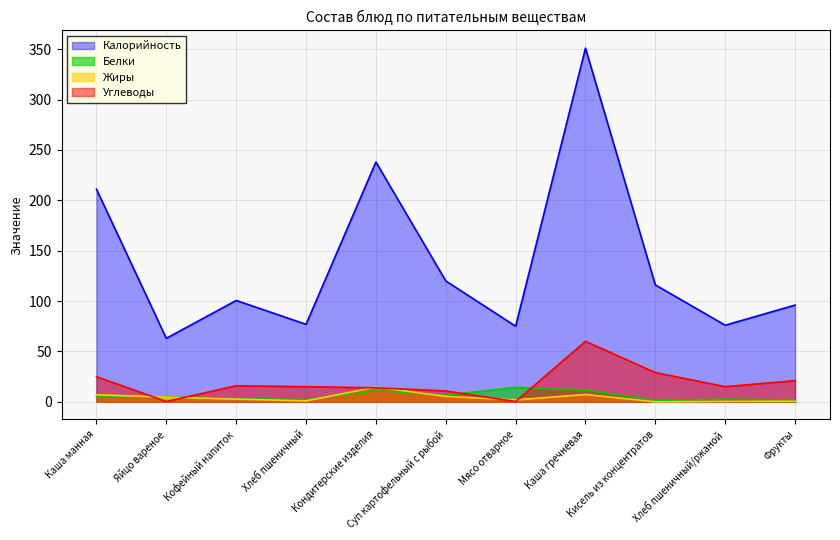

What is the difference between the second highest and second lowest values in the Углеводы series?

28.7